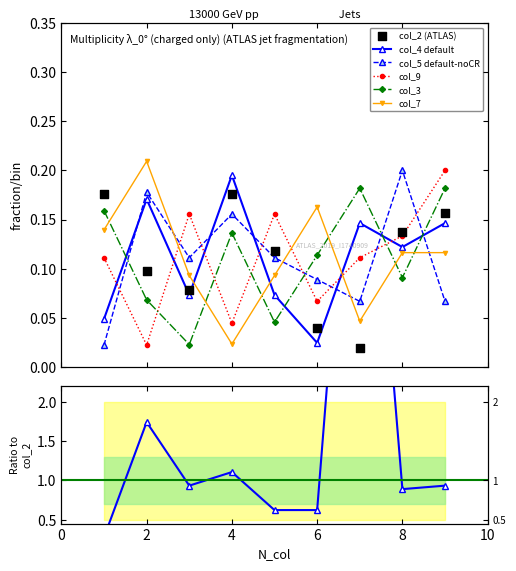

At which category is the sum across all series the highest?

9